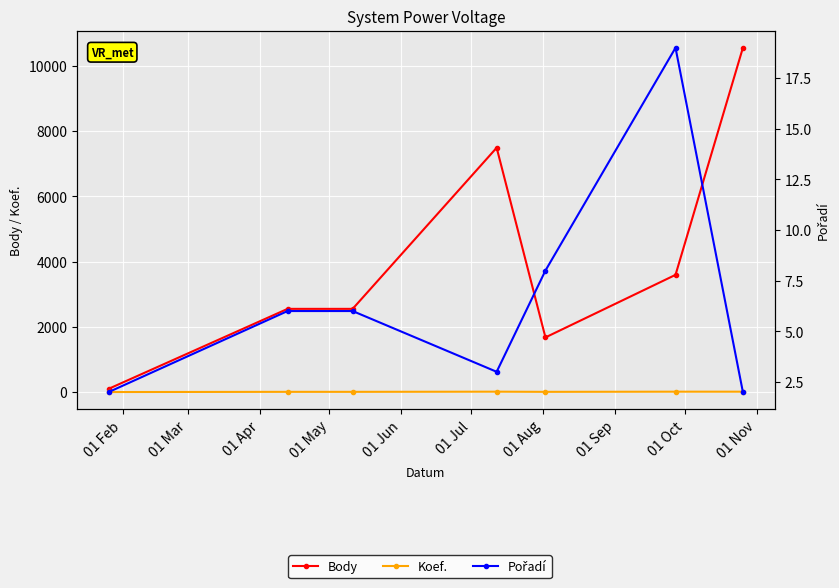

Which series has the largest range (max minus min)?

Body